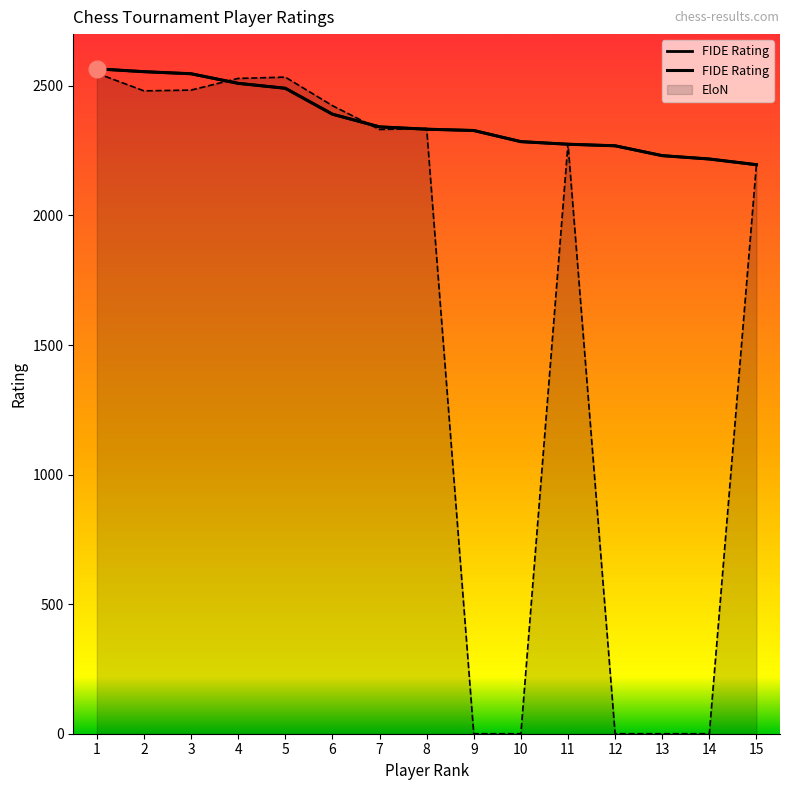

What is the difference between the values at 9 and 7?

14